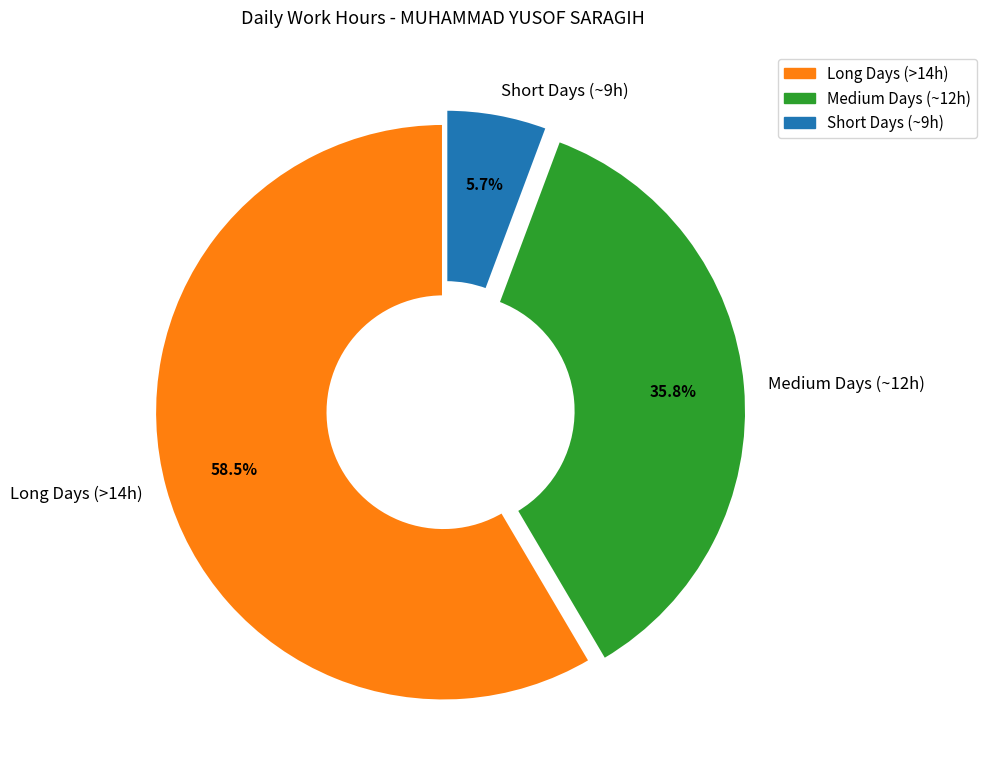

Combined, what portion of the pie is Long Days (>14h) and Medium Days (~12h)?

94.3%